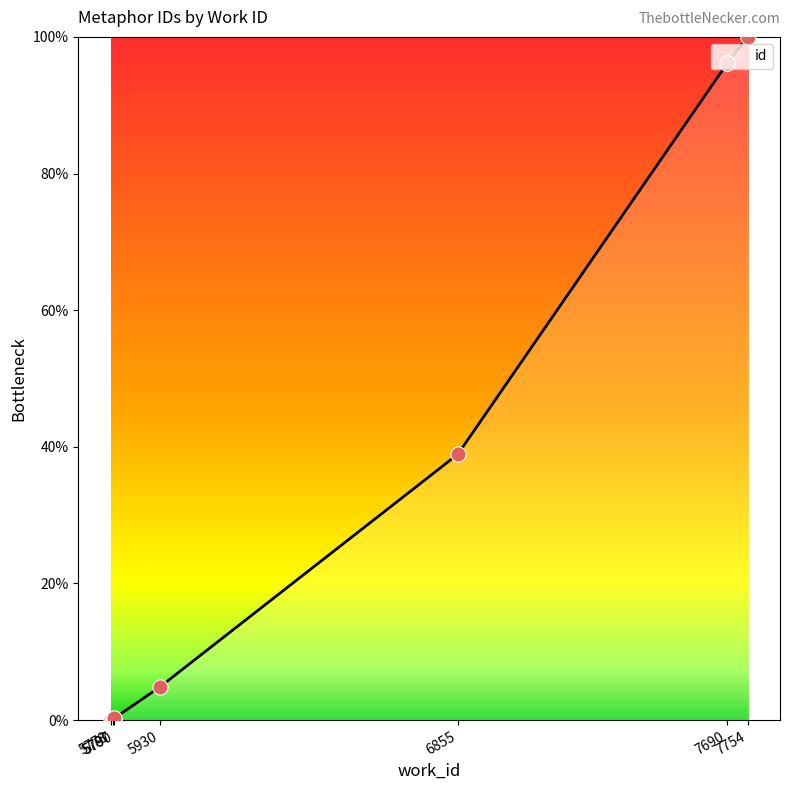

What is the highest value of the id series?

100.0